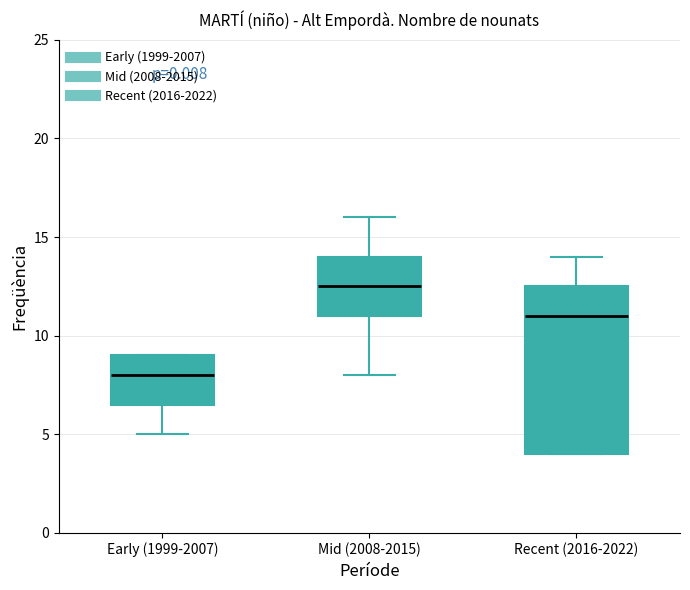

Where does the median line of the box for Early (1999-2007) sit on the y-axis? The values are not printed on the chart, so give them approximately, as read against the axis.

8.0